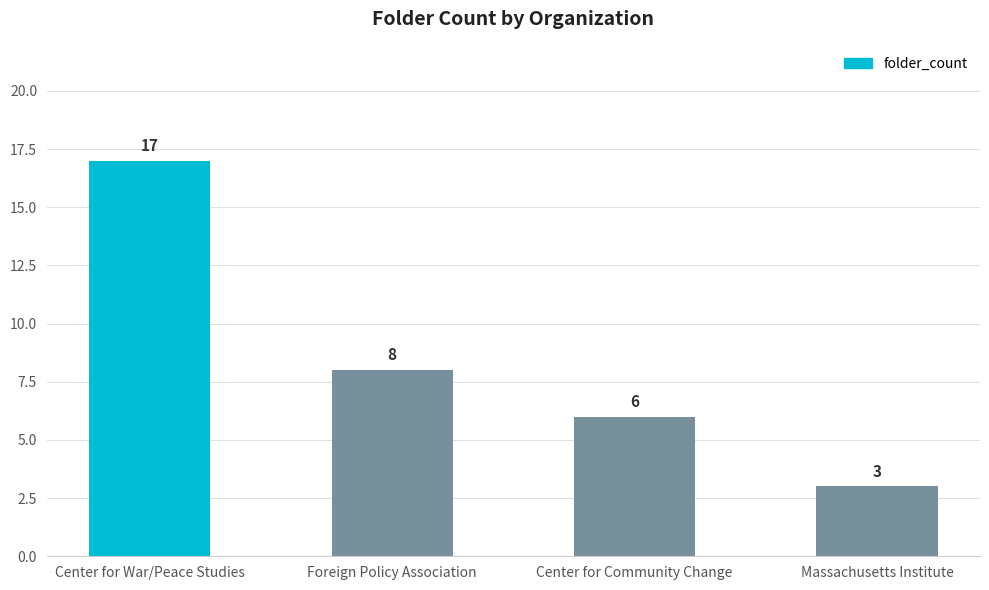

At which label is the value closest to 10?

Foreign Policy Association